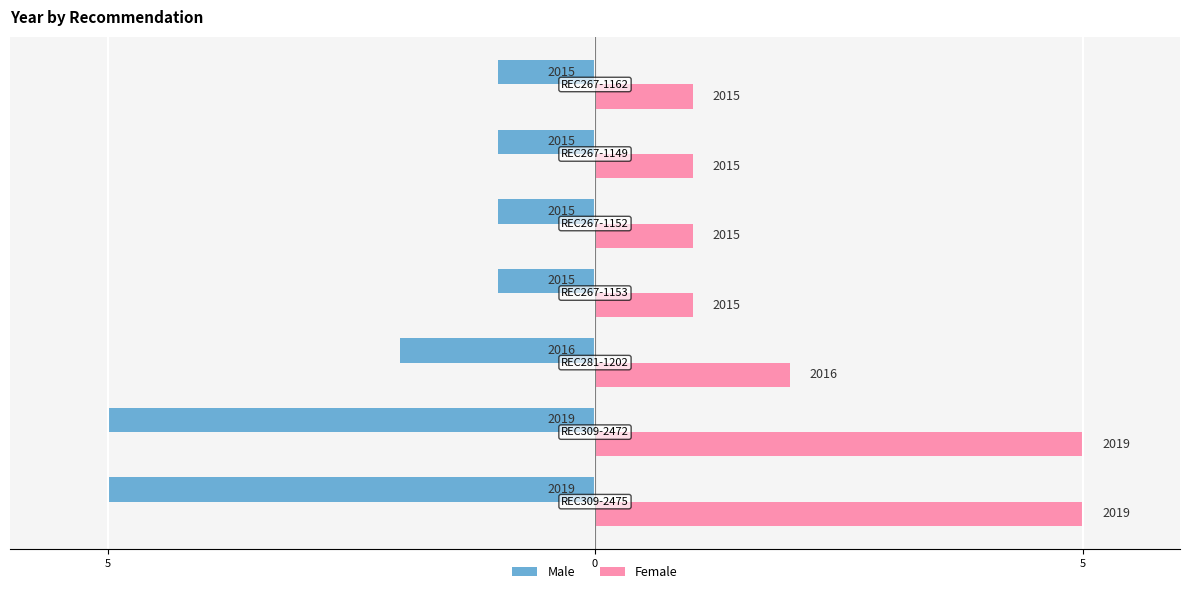

What is the smallest value displayed?

-5